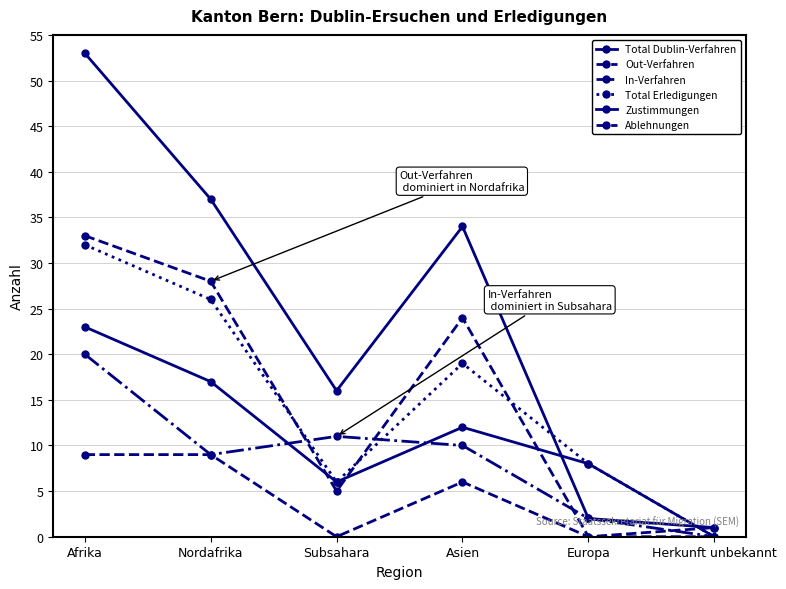

Count the number of data series in this chart.

6